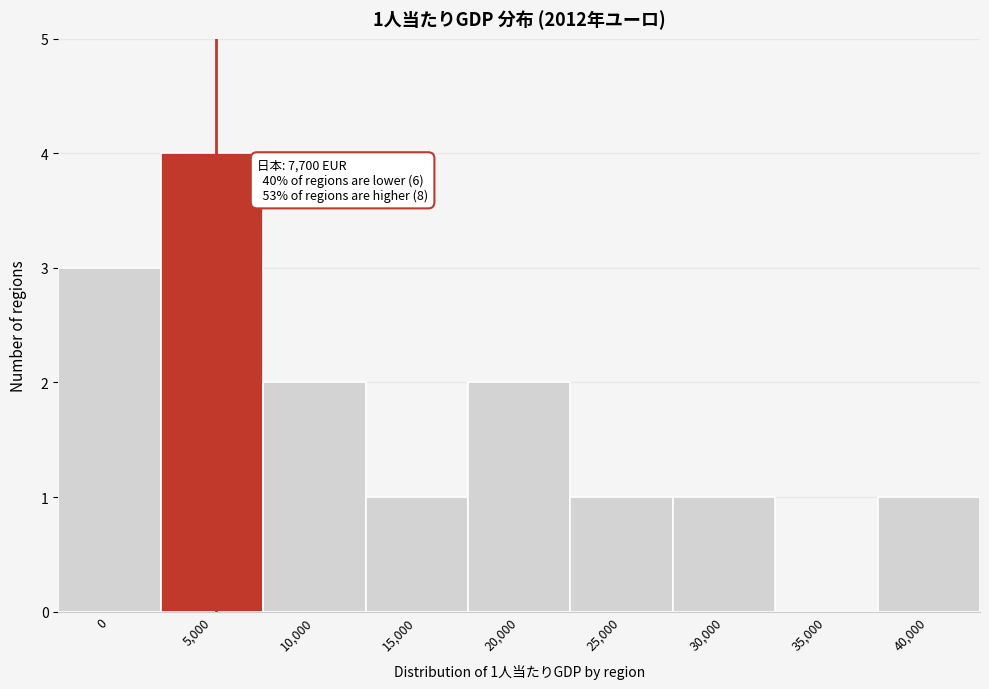

Reading left to right, extract all data points from this chart.

0=3	5,000=4	10,000=2	15,000=1	20,000=2	25,000=1	30,000=1	35,000=0	40,000=1